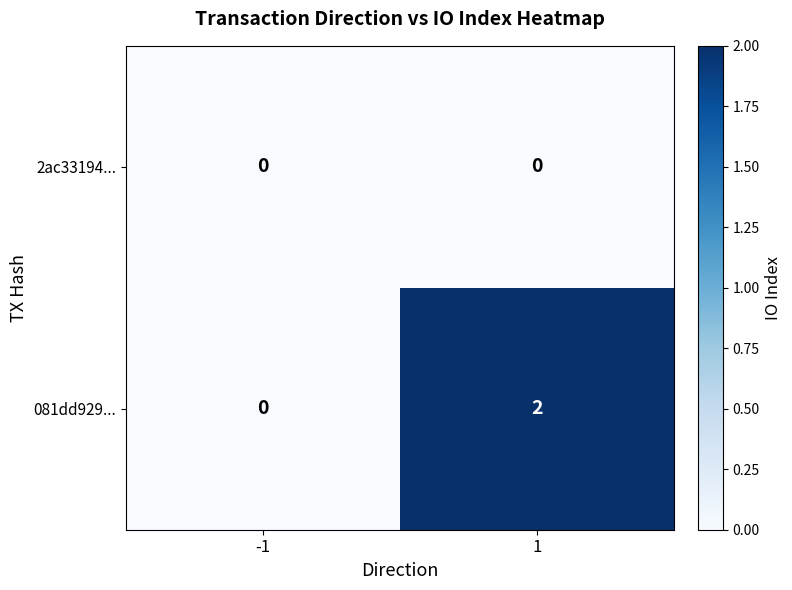

The value of 081dd929... at 1 is 3. True or false?

False